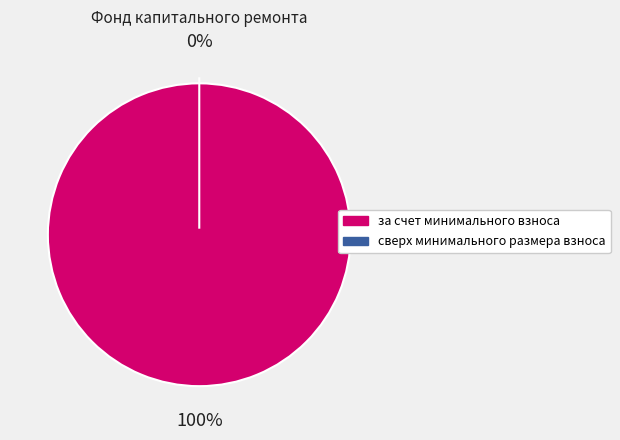

The сверх минимального размера взноса slice represents 0% of the pie. True or false?

True